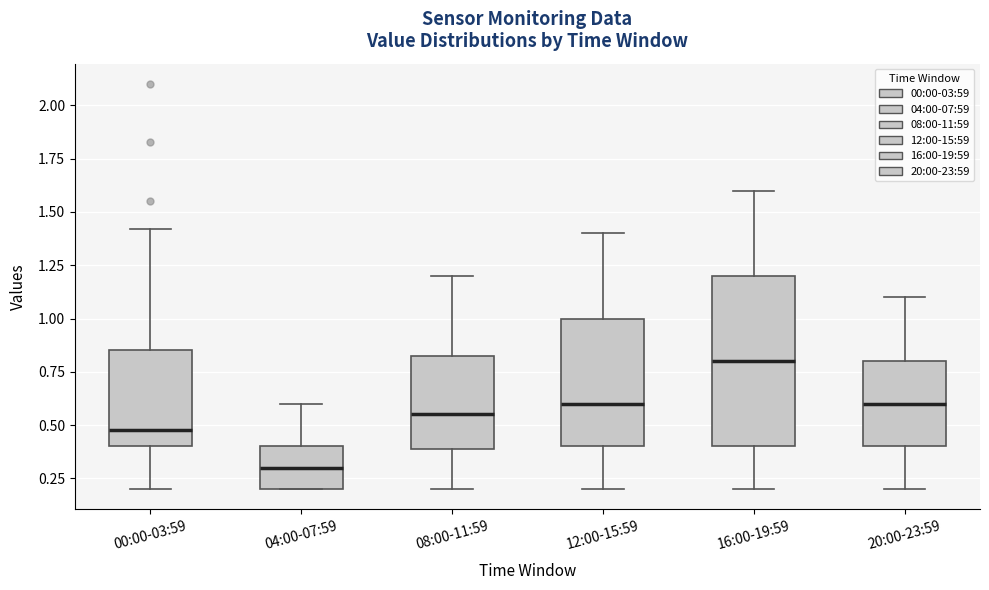

Reading left to right, read every box against the y-axis: the position of its median line, the range the box covers, and the ends of its whiskers. The values are not printed on the chart, so give them approximately, as read against the axis.

00:00-03:59: median 0.50, box 0.40 to 0.85, whiskers 0.20 to 1.40
04:00-07:59: median 0.30, box 0.20 to 0.40, whiskers 0.20 to 0.60
08:00-11:59: median 0.55, box 0.40 to 0.85, whiskers 0.20 to 1.20
12:00-15:59: median 0.60, box 0.40 to 1.00, whiskers 0.20 to 1.40
16:00-19:59: median 0.80, box 0.40 to 1.20, whiskers 0.20 to 1.60
20:00-23:59: median 0.60, box 0.40 to 0.80, whiskers 0.20 to 1.10